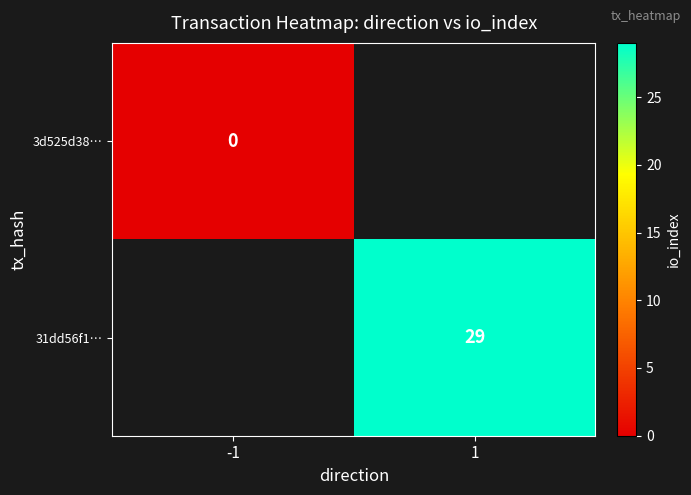

True or false: 31dd56f1… has a value of 19 at 1.

False